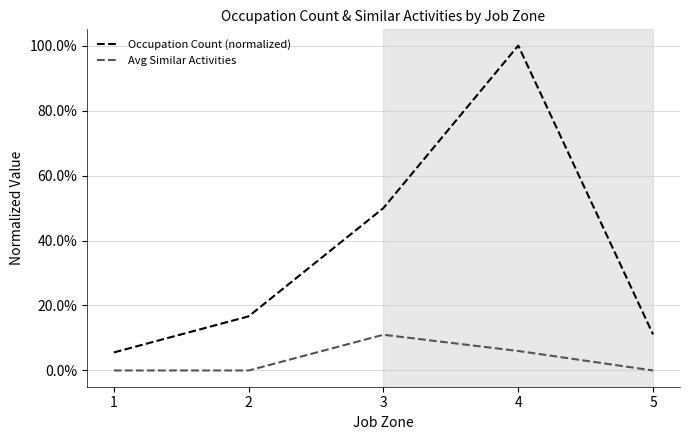

Which series has the largest total across all categories?

Occupation Count (normalized)